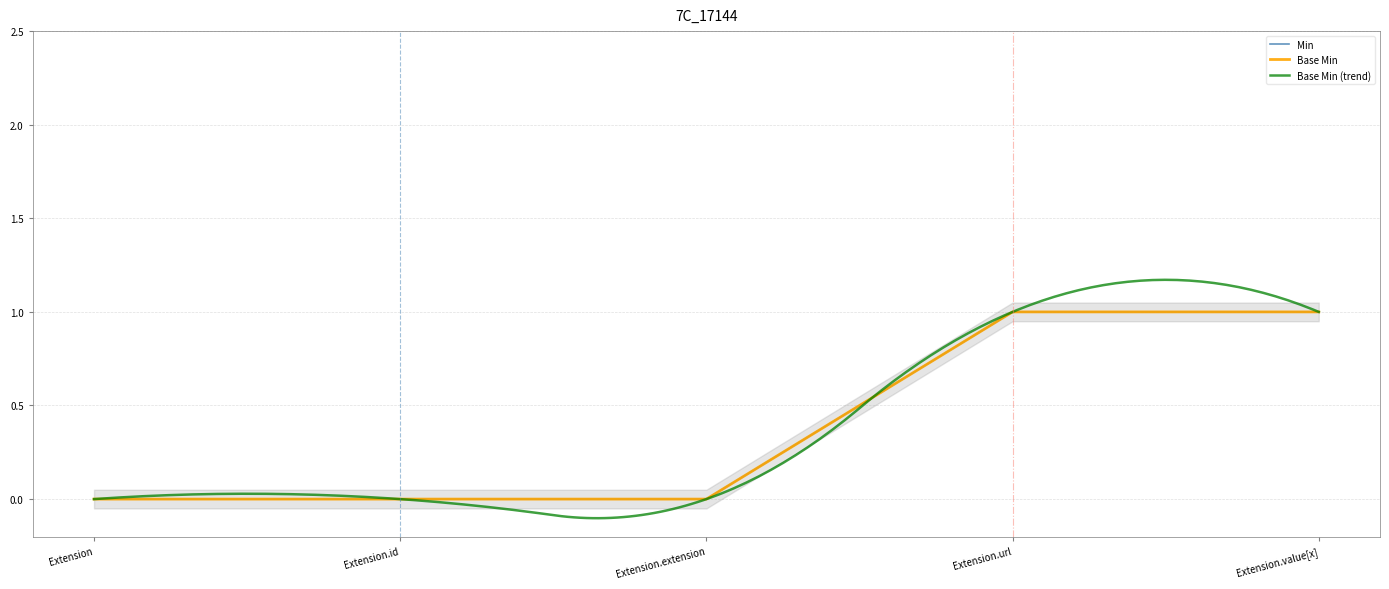

Which series has the largest range (max minus min)?

Min